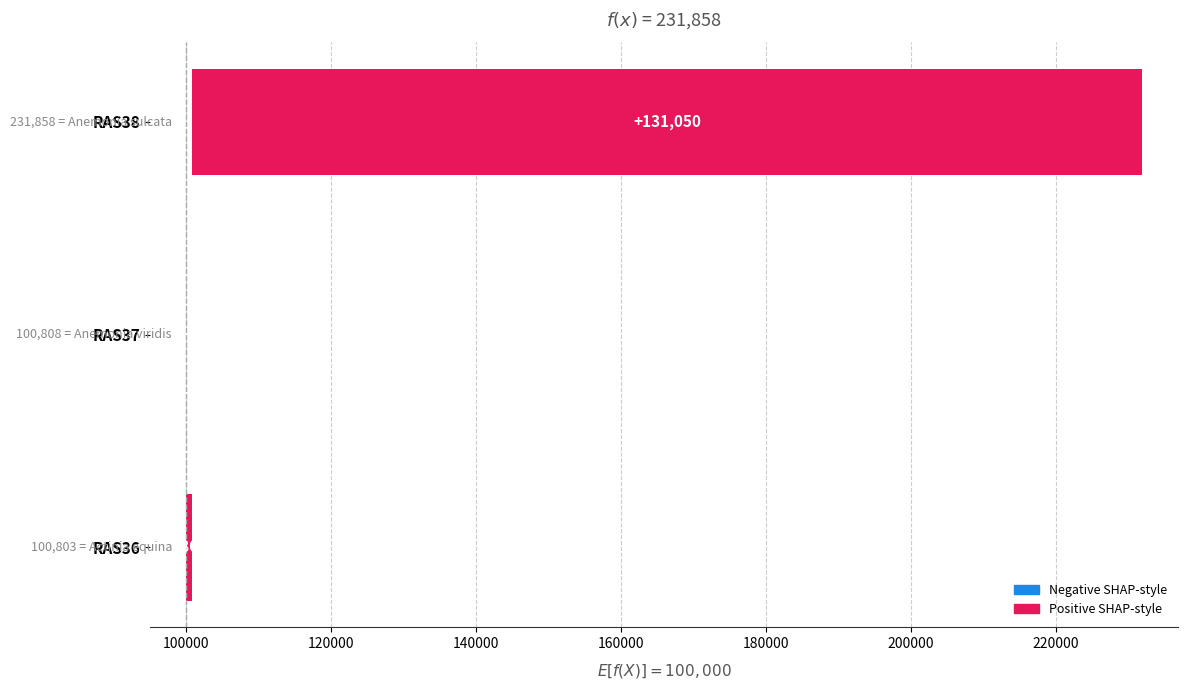

True or false: the data shows 131050 at RAS38.

True